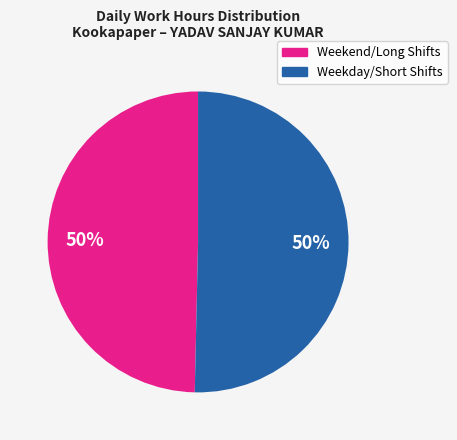

How many slices are in this pie chart?

2